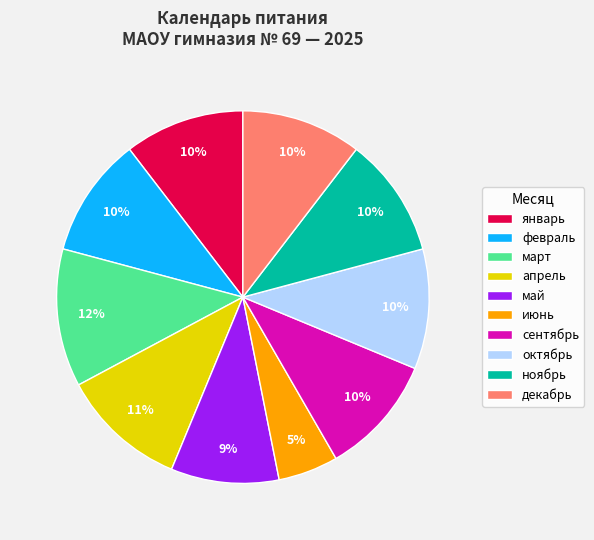

To the nearest percent, what is the average slice percentage?

10%